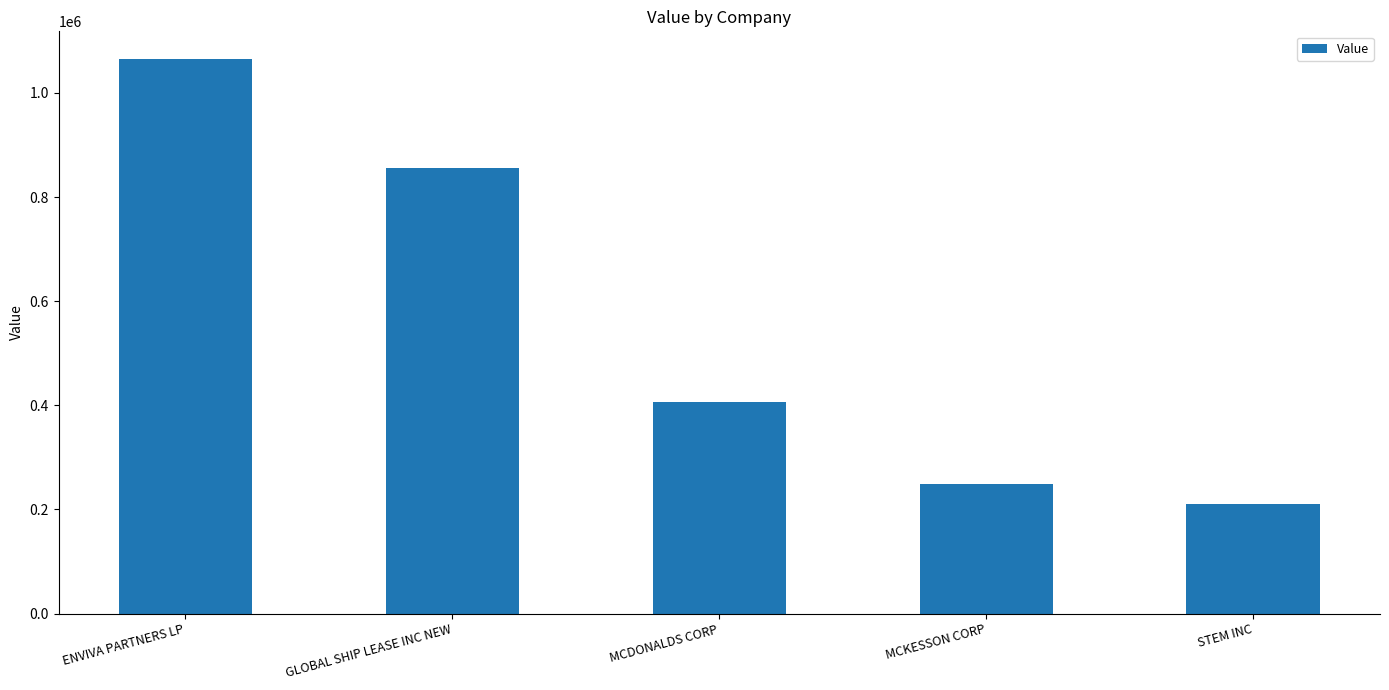

Which label corresponds to the smallest value in the chart?

STEM INC